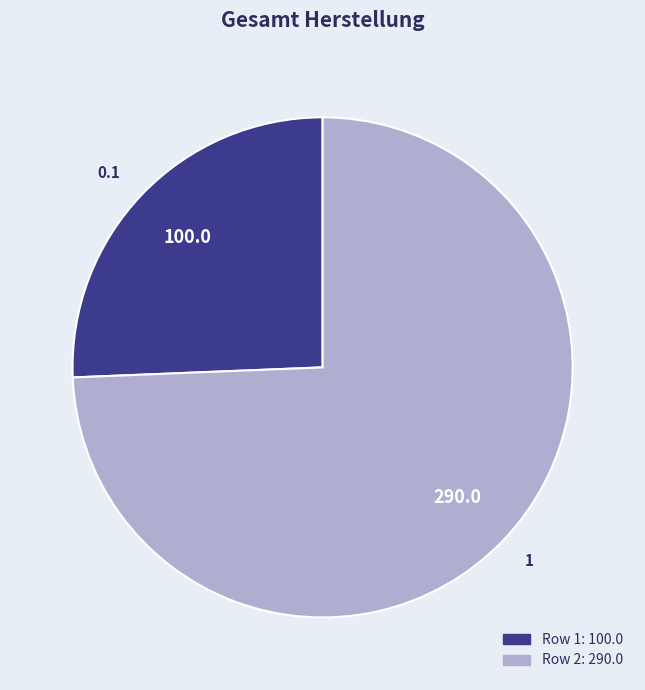

Do 1 and 0.1 together represent more than half of the pie?

Yes